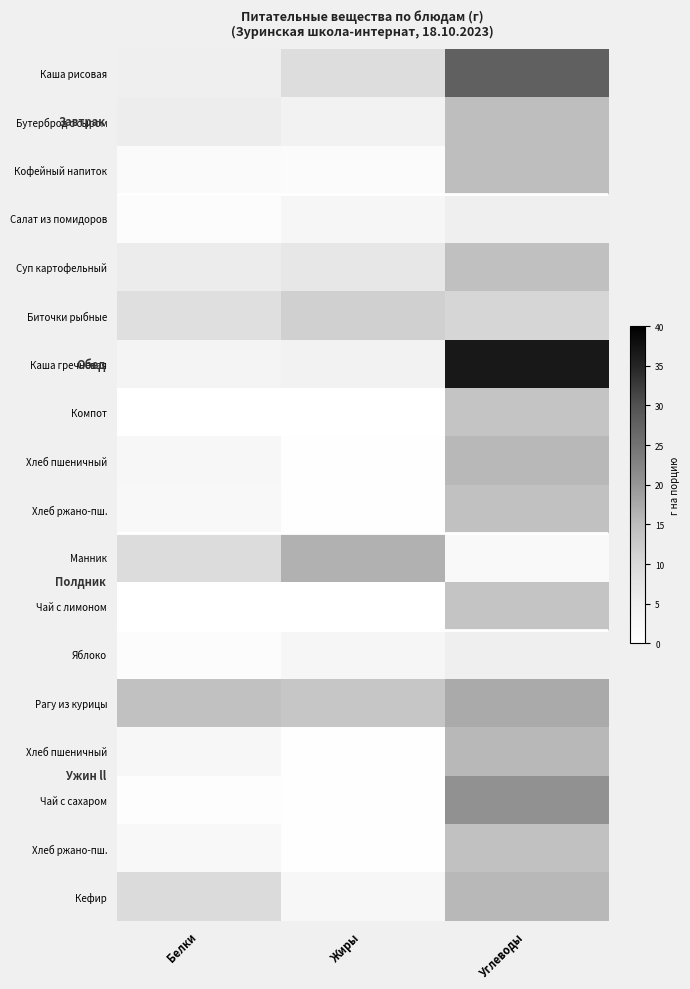

At which category is the sum across all series the highest?

Углеводы